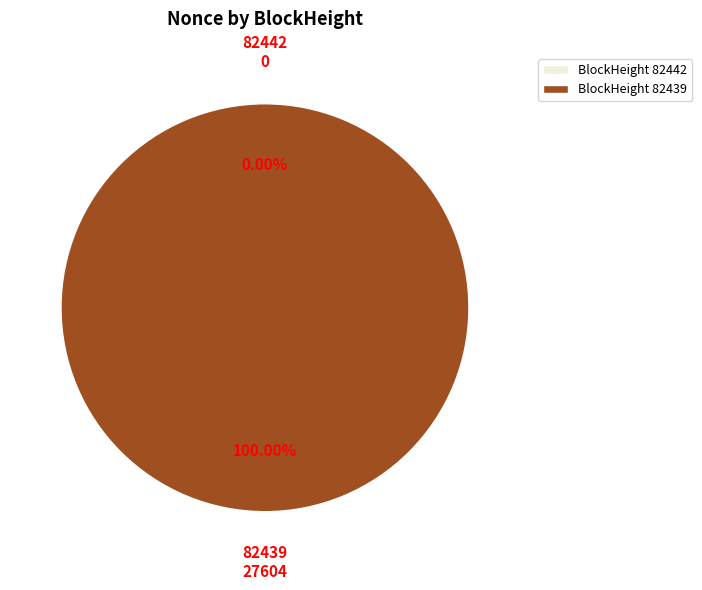

What is the smallest slice in the pie chart?

82442